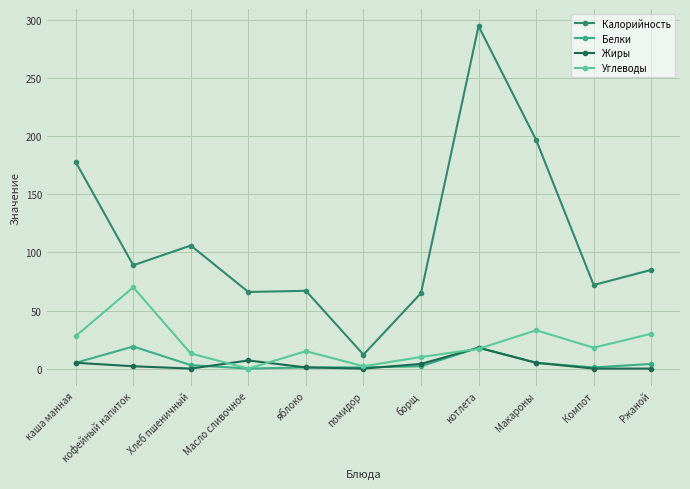

Which series changed the most between помидор and Макароны?

Калорийность